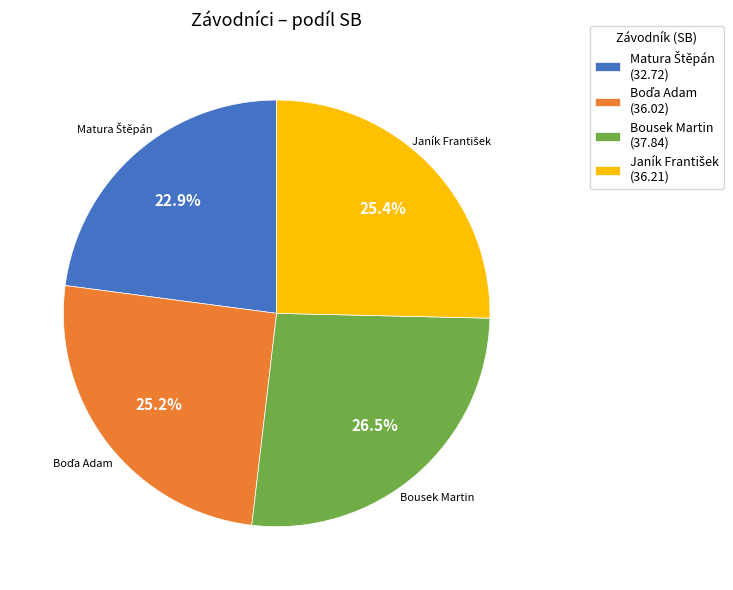

Is there a majority slice in this chart?

No